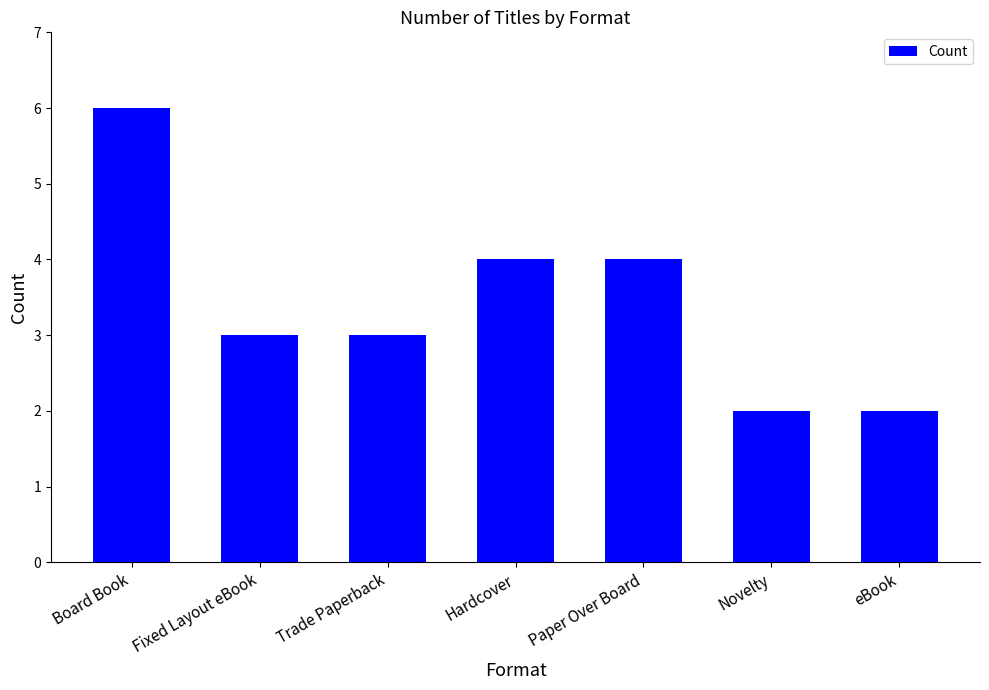

Count the values in the range 2 to 4.

6